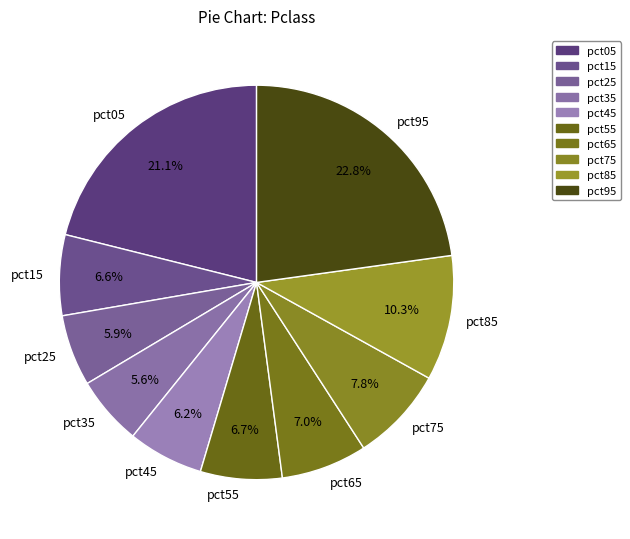

What percentage is the pct25 slice, to the nearest percent?

6%